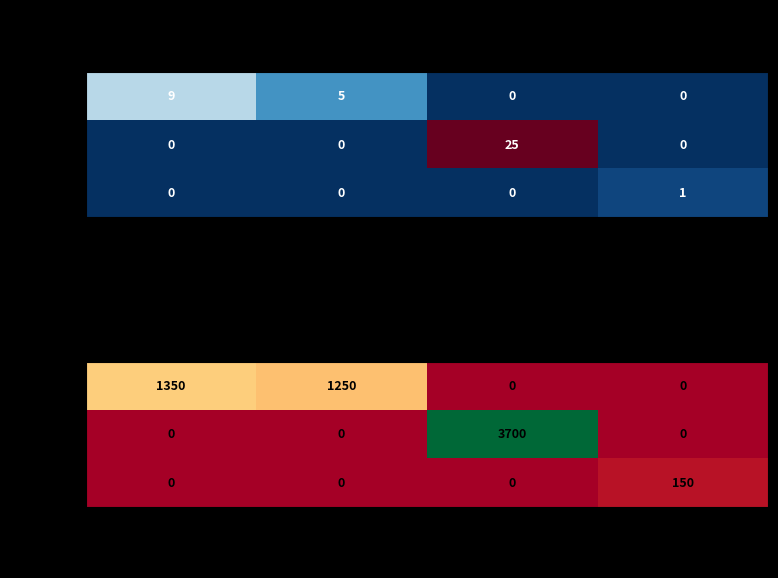

Is the value of Sowiniec at Mostowa greater than the value of Krosno at Mostowa?

No